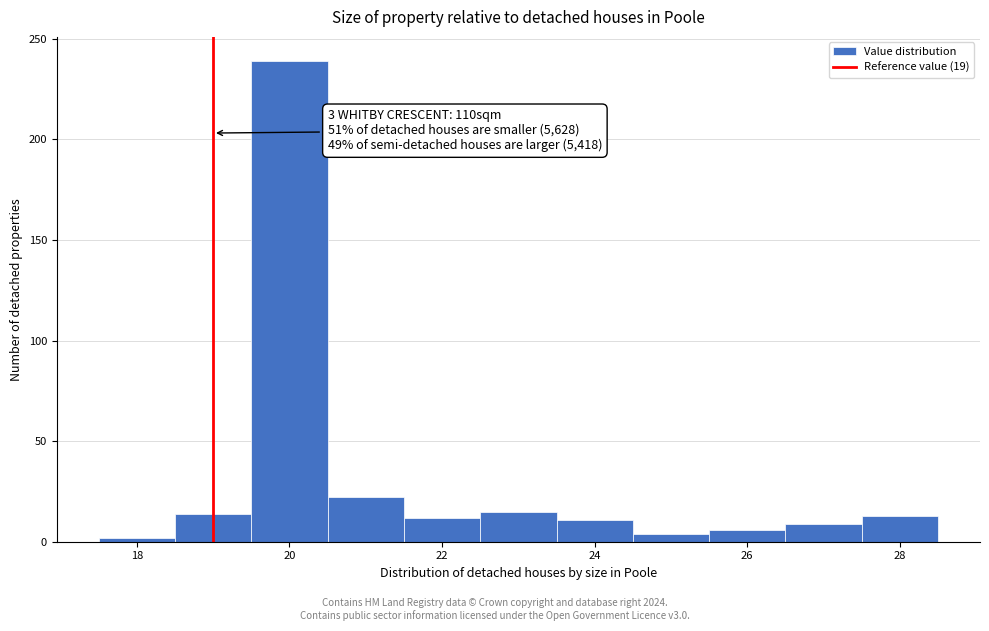

Which range on the x-axis has the tallest bar?

19.5 to 20.5